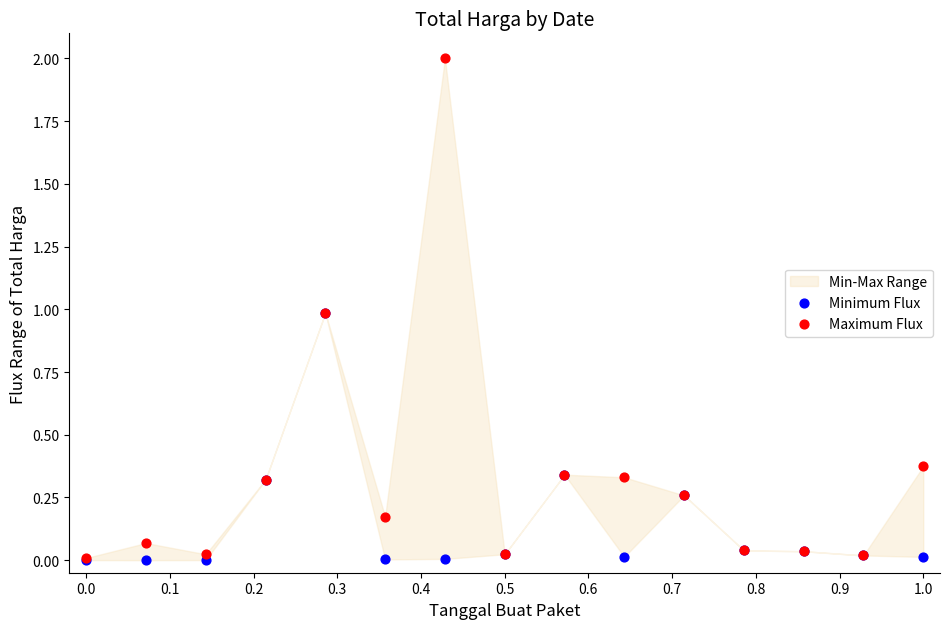

Which series has the widest spread of Y values?

Maximum Flux